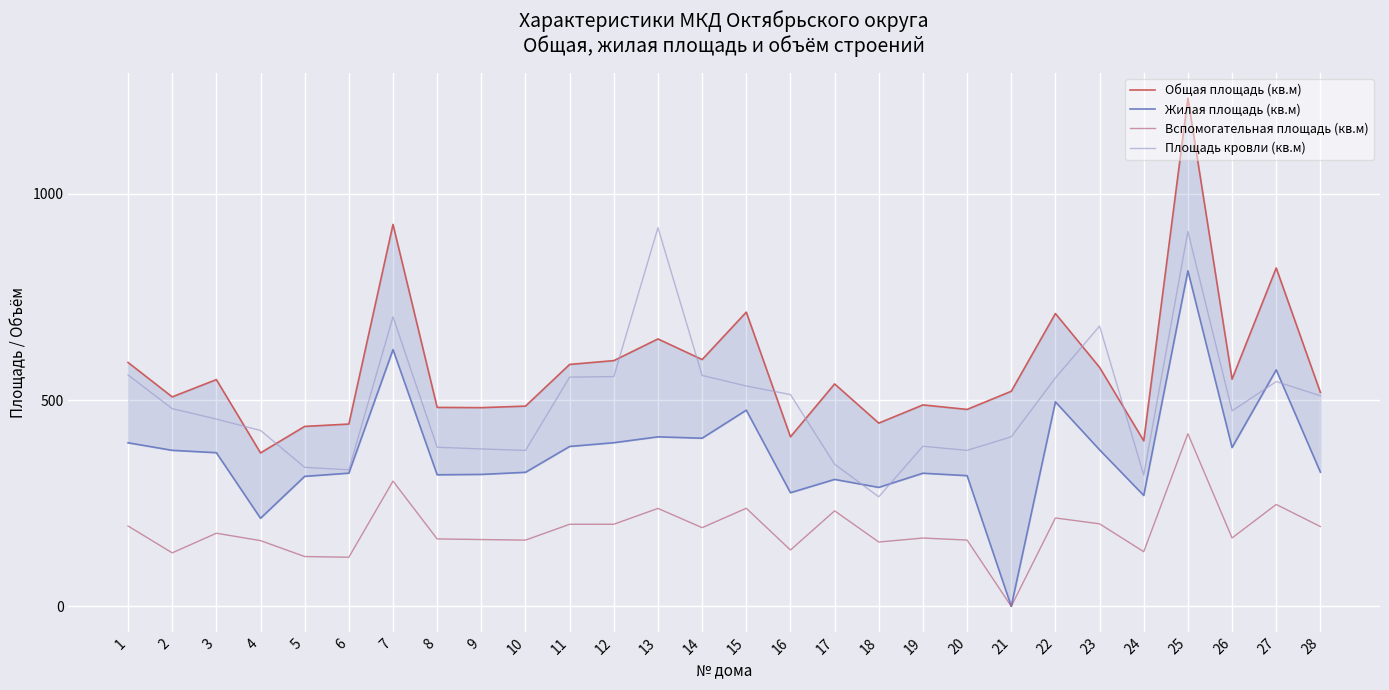

What is the spread (max minus min) of values at 27?

573.3